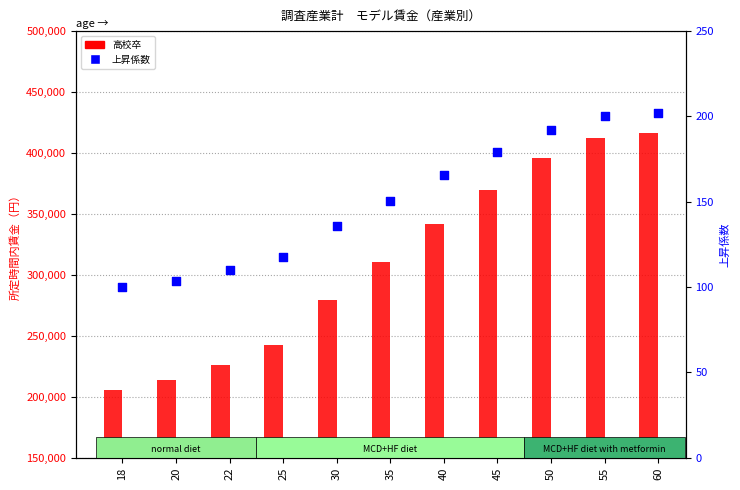

At how many categories does at least one series exceed 255480?

7